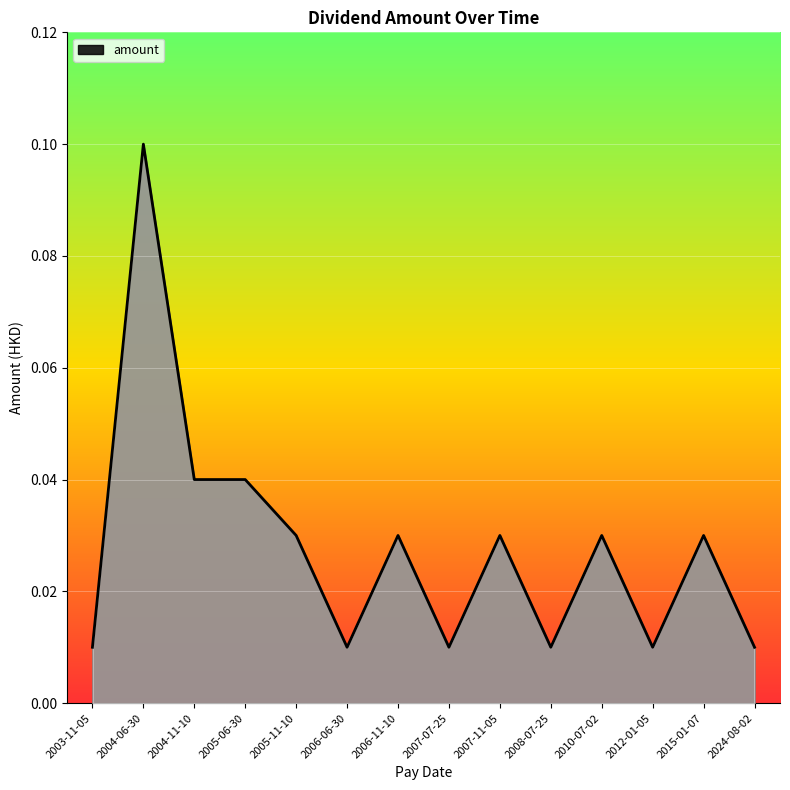

What position from the right is 2005-06-30?

11